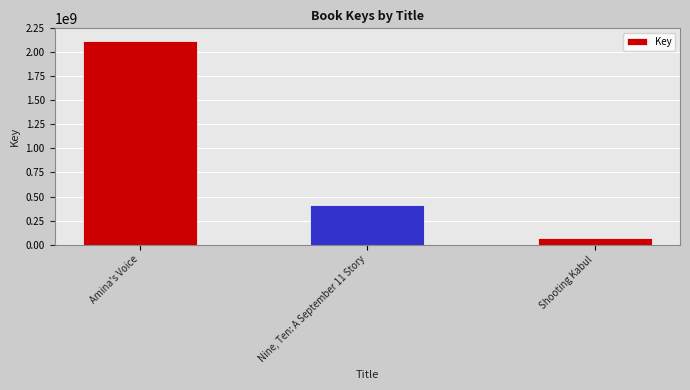

At which category does the chart reach its minimum across all series?

Shooting Kabul